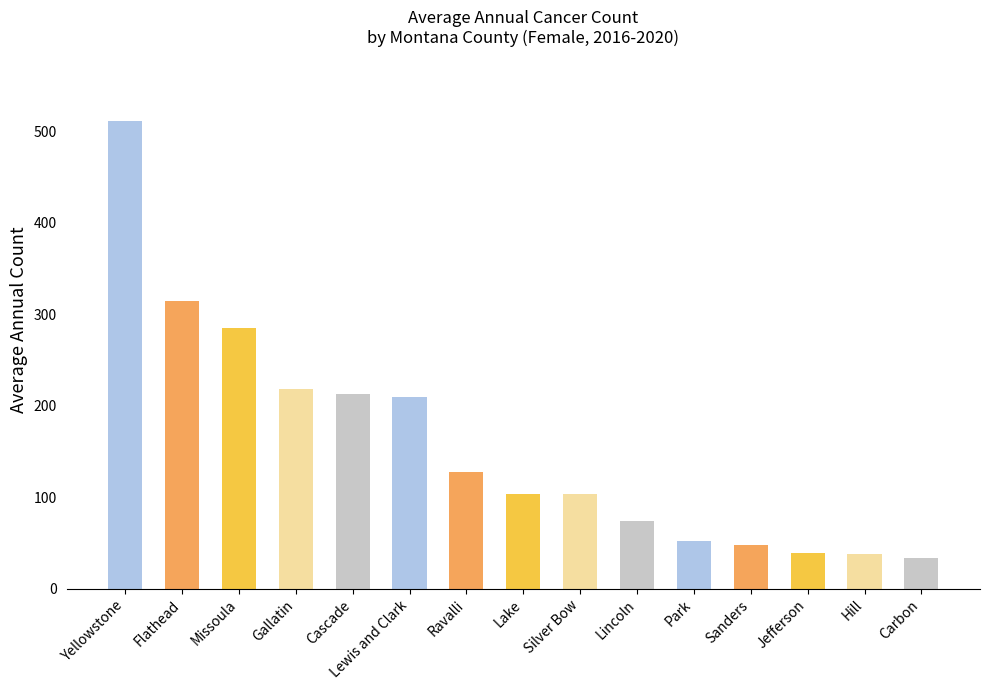

What is the ratio of the value at Gallatin to the value at Ravalli?

1.7